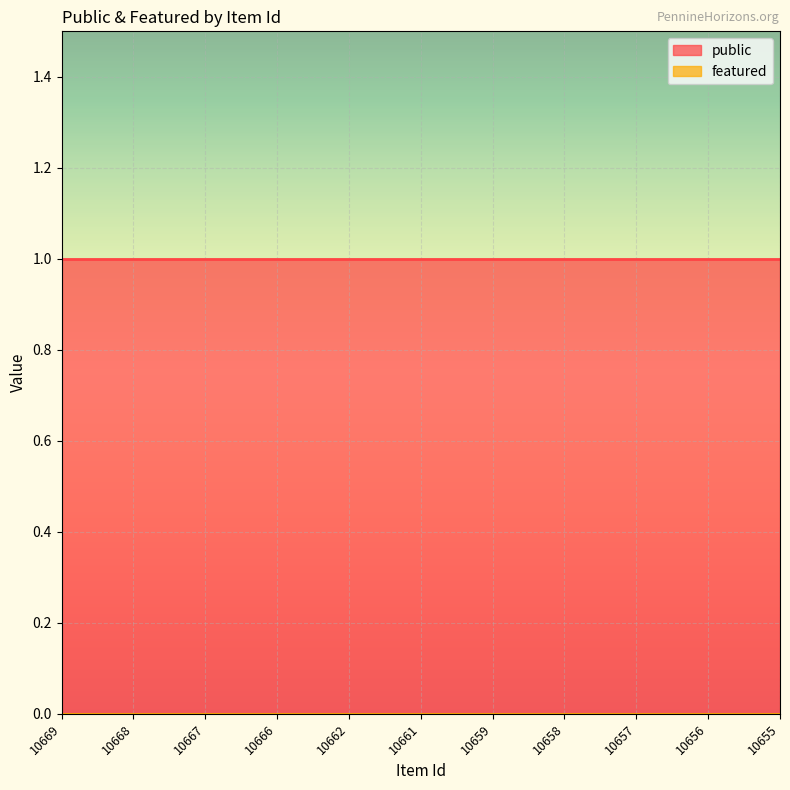

How many lines are shown in the chart?

2